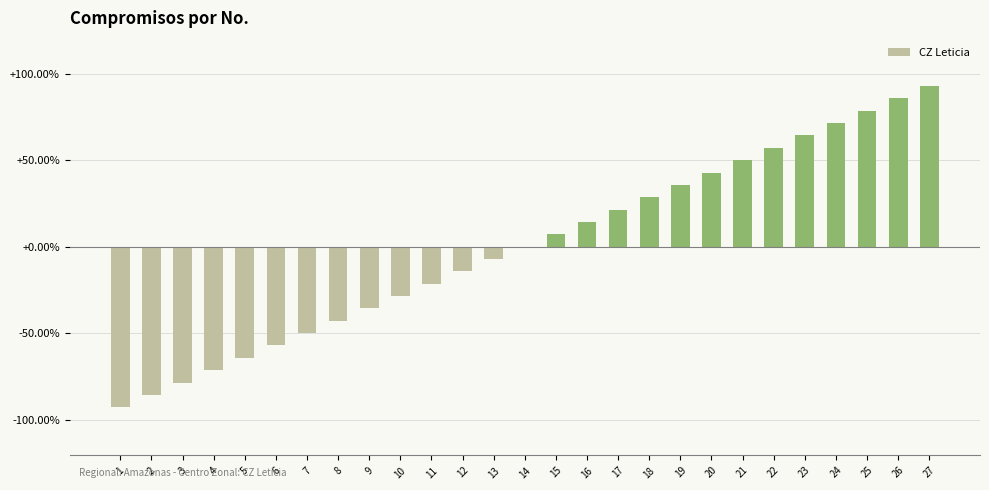

Where does the data first go above 0?

15